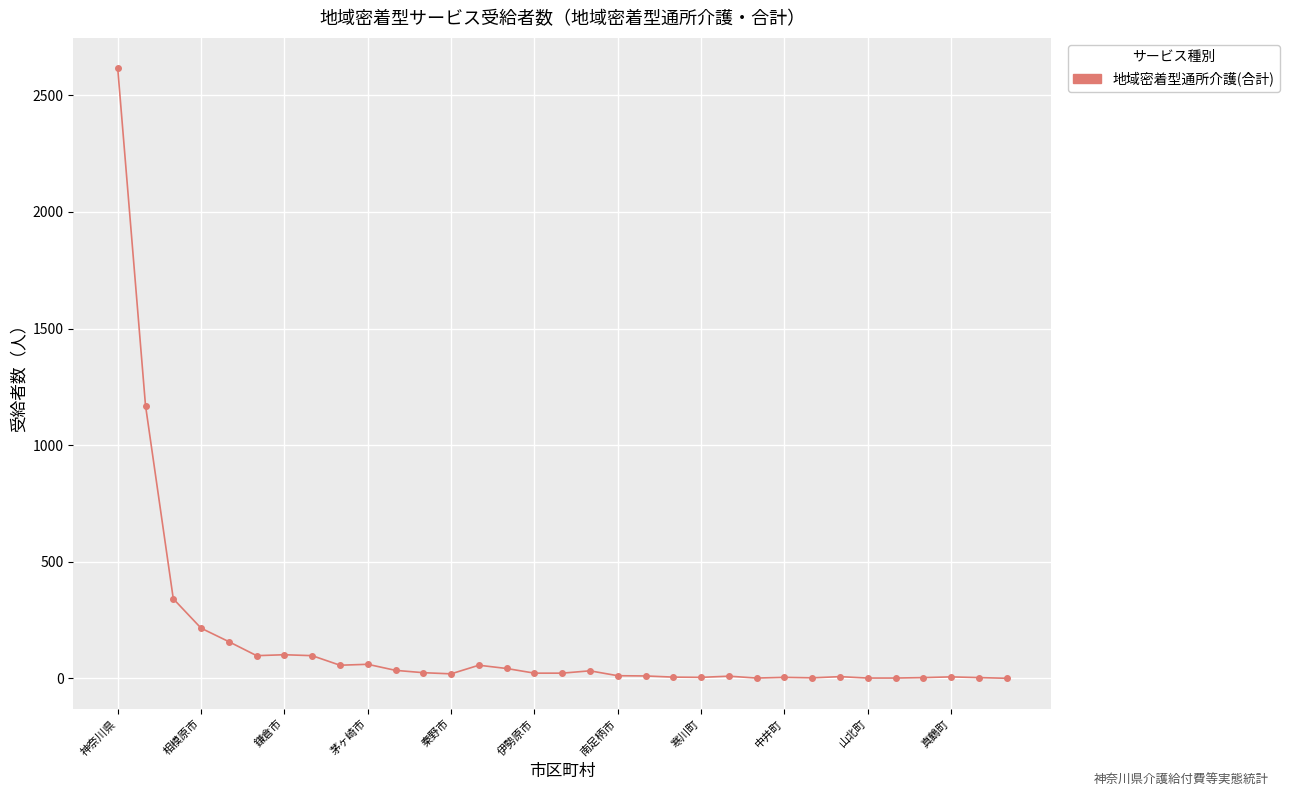

True or false: the data has more than 1 interior local peaks.

True